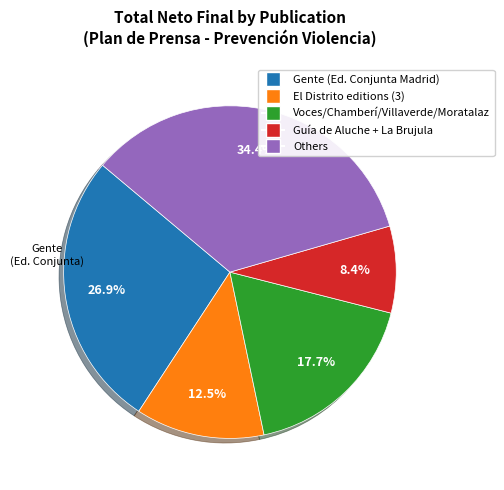

Is there any slice that represents more than half of the pie?

No